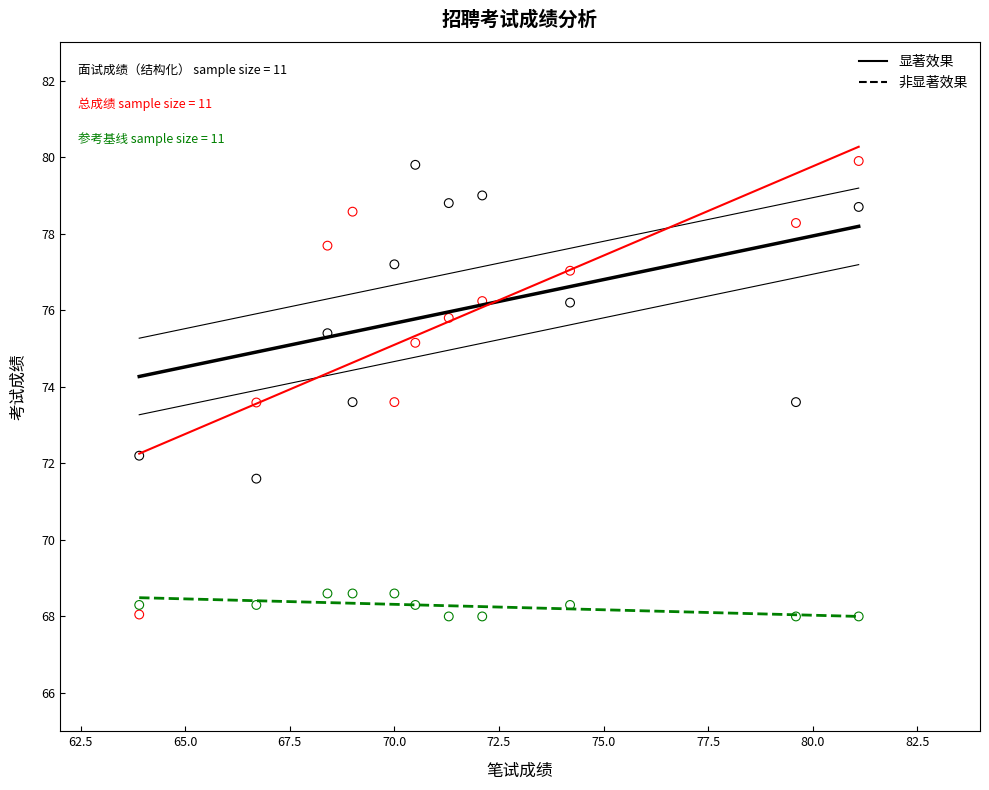

Across all data points, what is the range of X values (max minus min)?

17.2